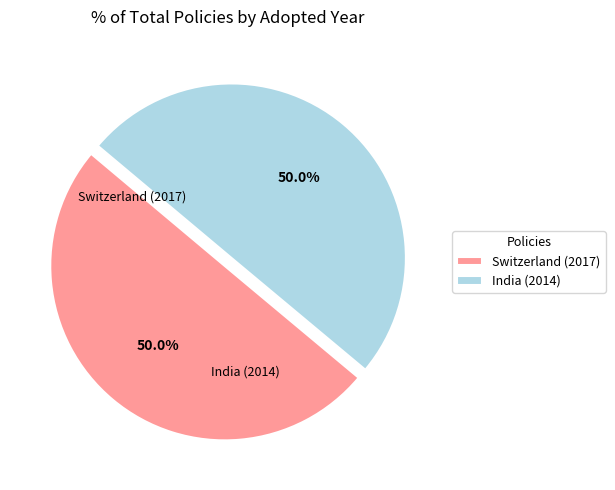

Combined, what portion of the pie is Switzerland (2017) and India (2014)?

100.0%